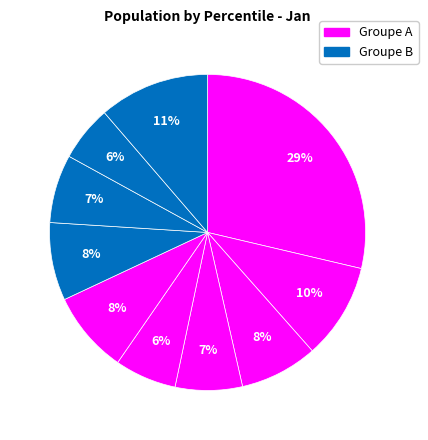

How many slices are in this pie chart?

10